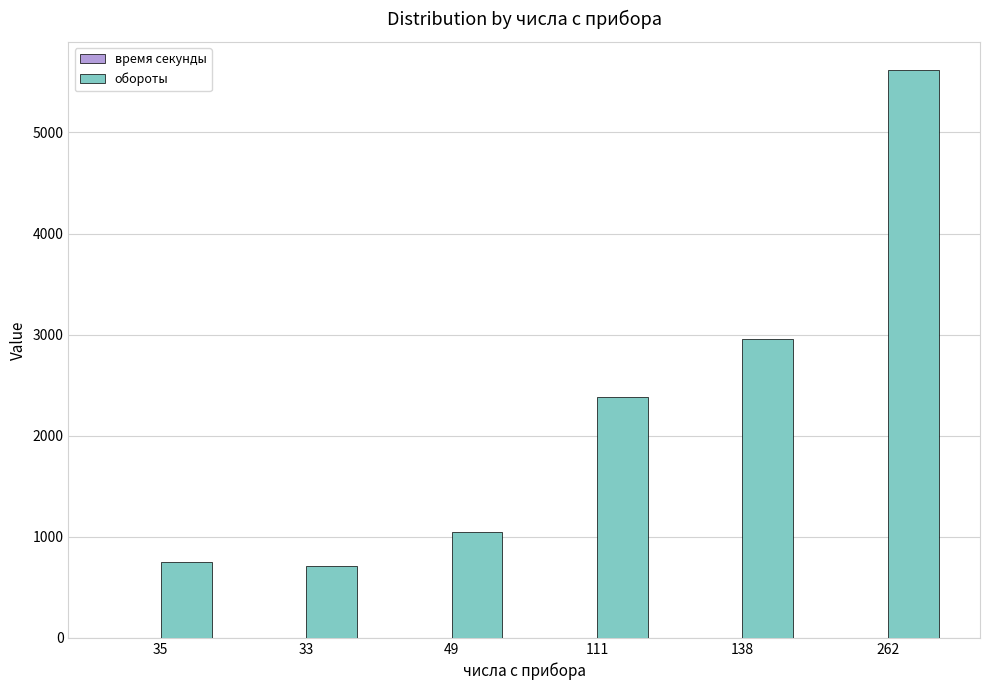

The value of обороты at 262 is 2887.4. True or false?

False